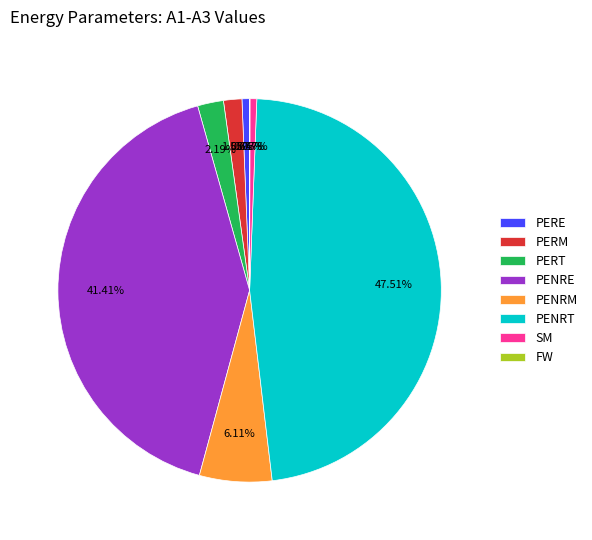

To the nearest percent, what portion does PERE represent?

1%